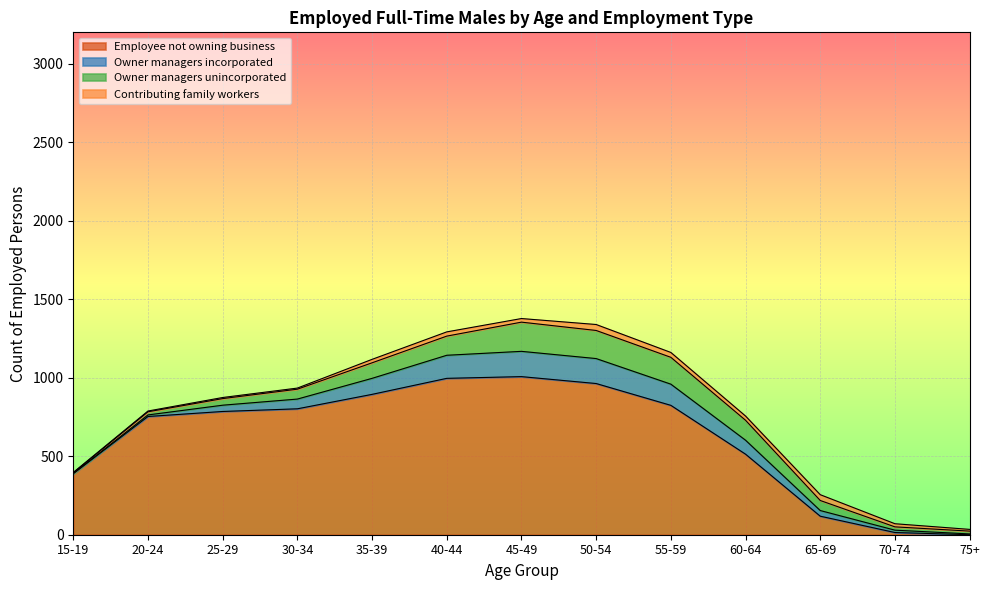

What value does the Owner managers incorporated series have at 50-54, to the nearest 5?

160